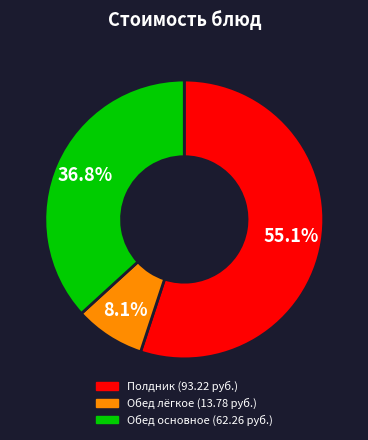

Is there a majority slice in this chart?

Yes